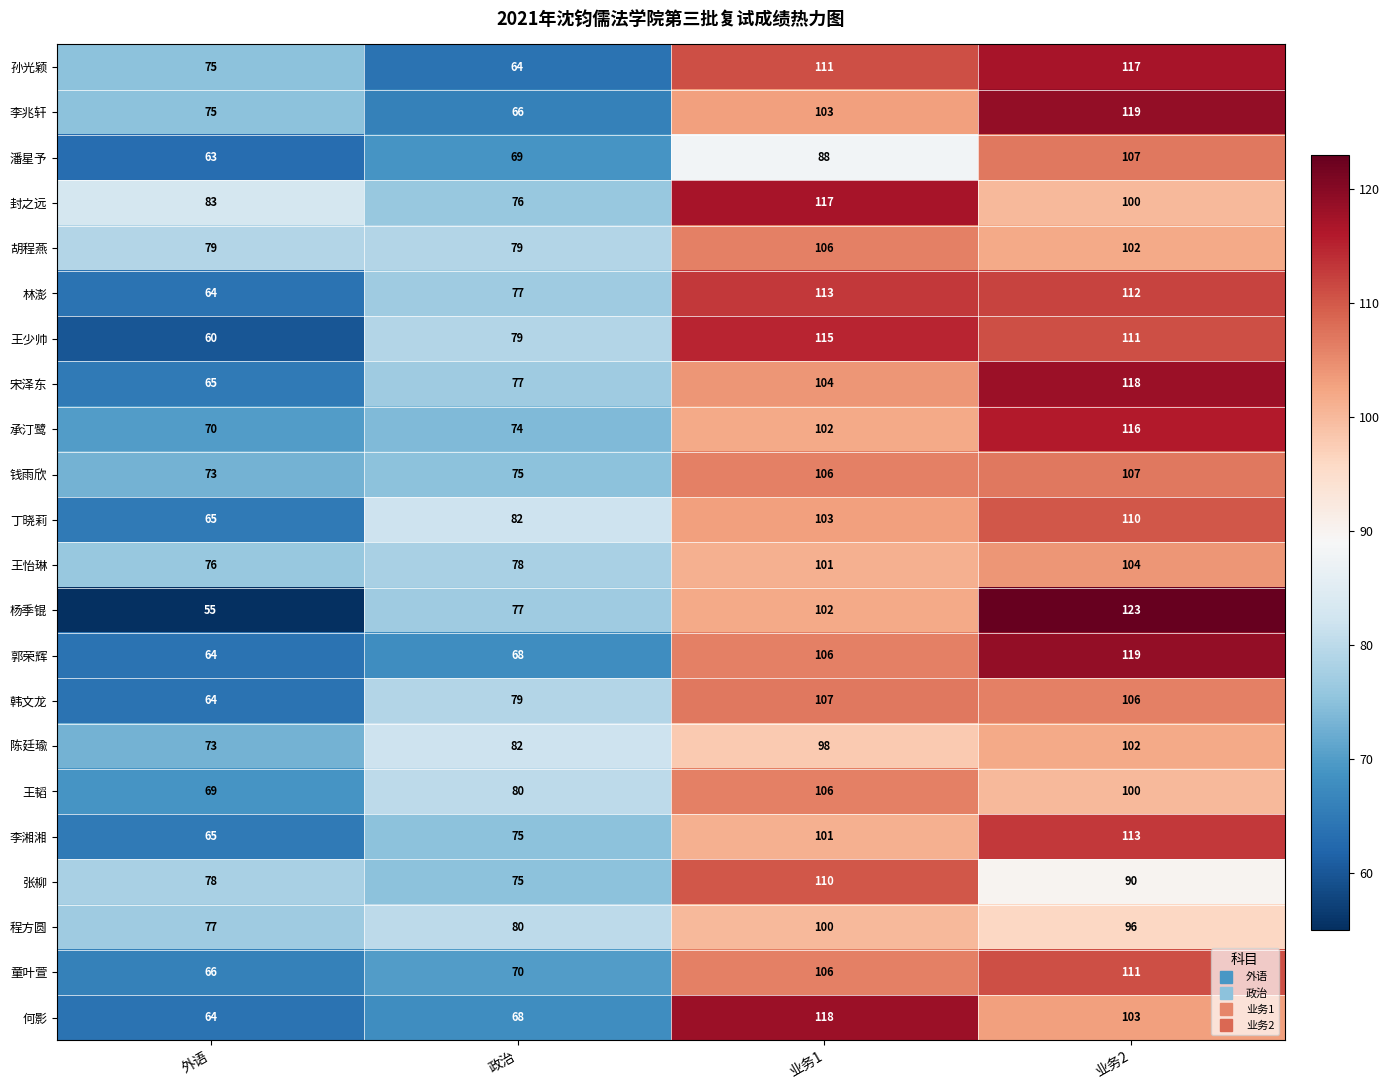

How many 程方圆 values are between 80 and 100?

3